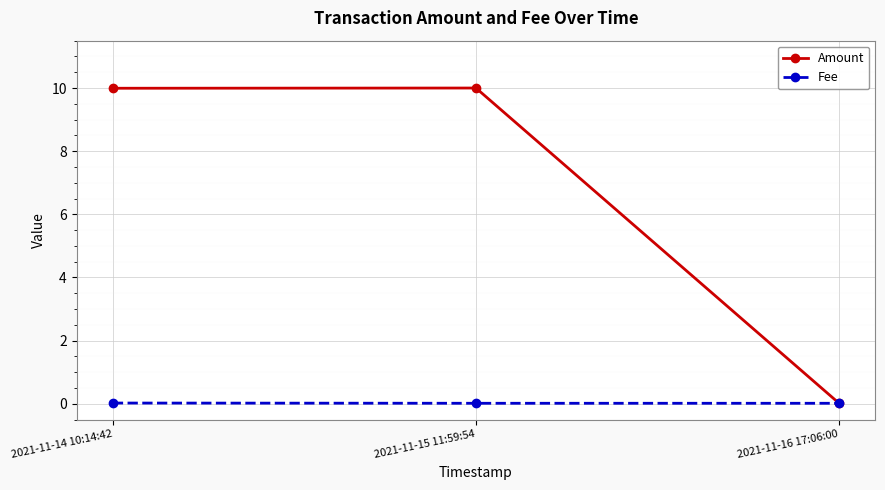

Between 2021-11-15 11:59:54 and 2021-11-16 17:06:00, which series saw the biggest shift?

Amount